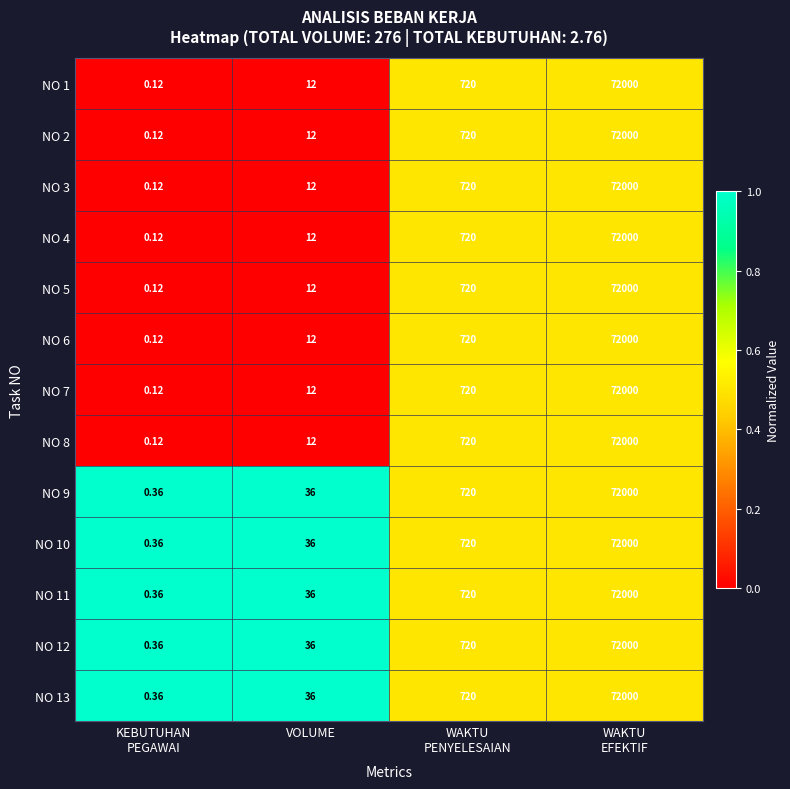

How many data points in NO 6 are less than 720?

2